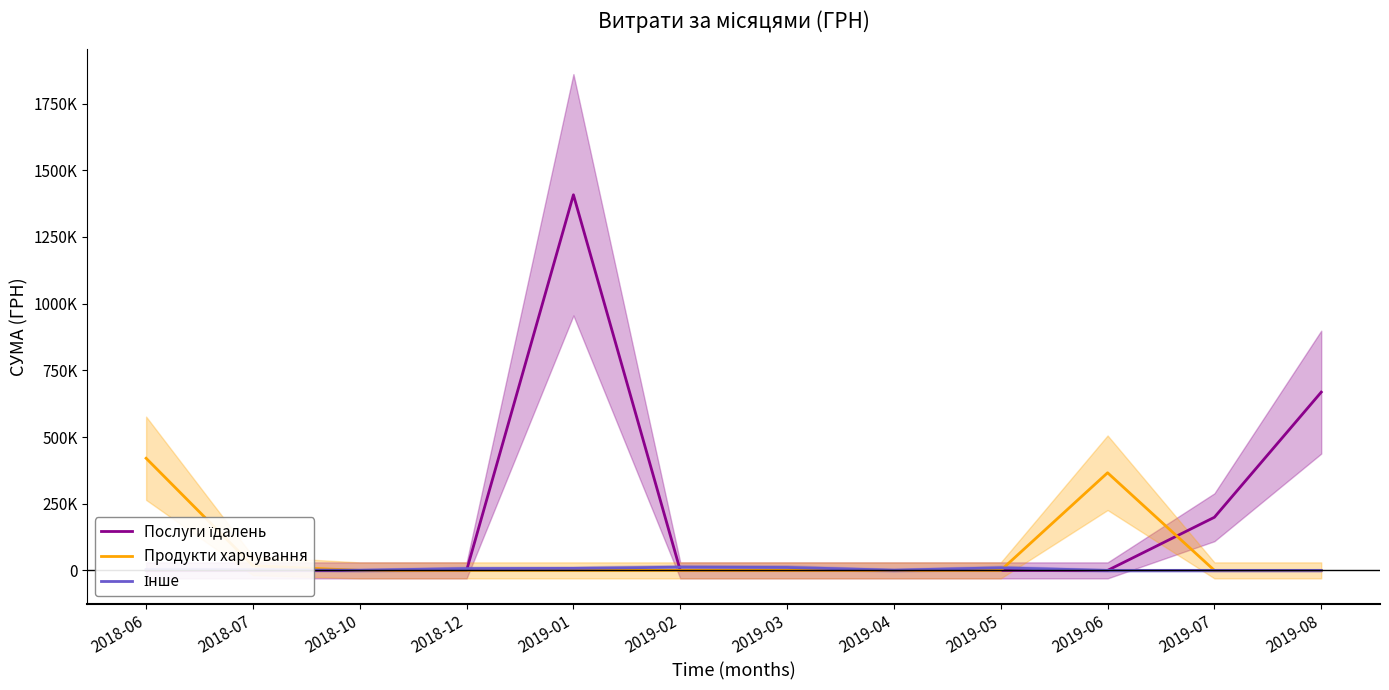

At which category is the sum across all series the highest?

2019-01